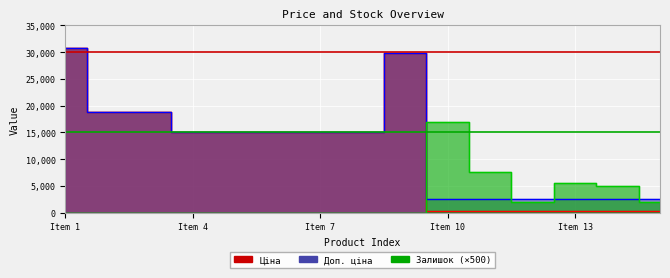

True or false: Доп. ціна and Ціна cross at least once.

False